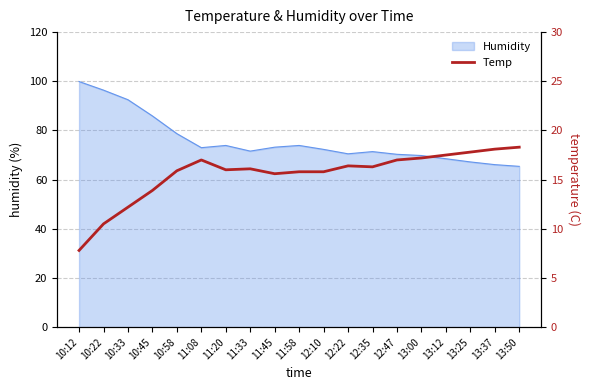

Rank the categories by value from lowest to highest.

10:12, 10:22, 10:33, 10:45, 11:45, 11:58, 12:10, 10:58, 11:20, 11:33, 12:35, 12:22, 11:08, 12:47, 13:00, 13:12, 13:25, 13:37, 13:50